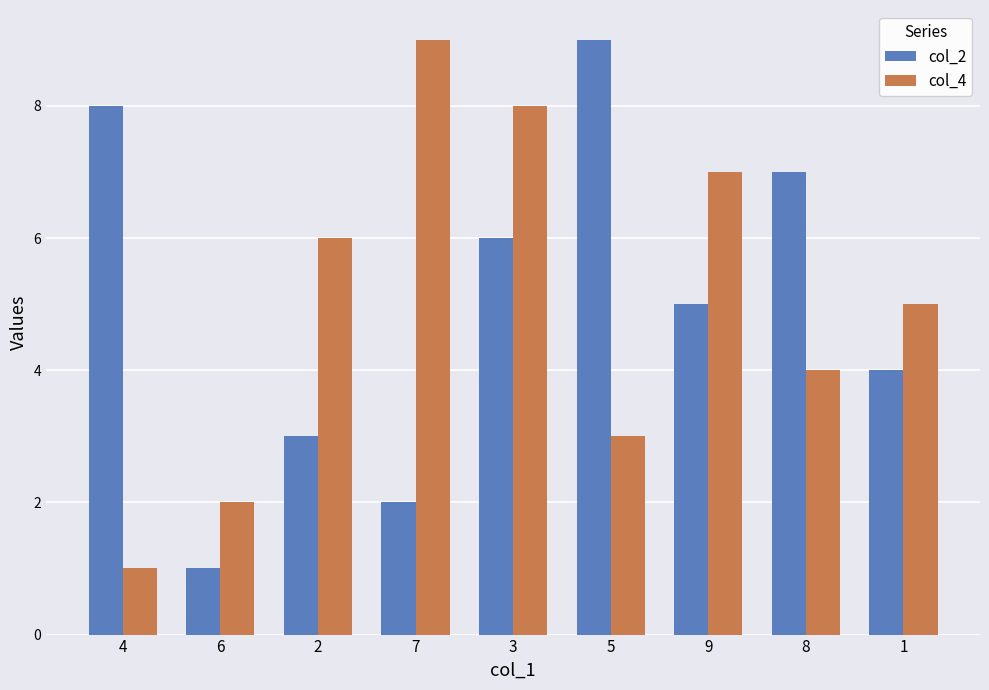

The col_2 series shows 0 at 6. True or false?

False